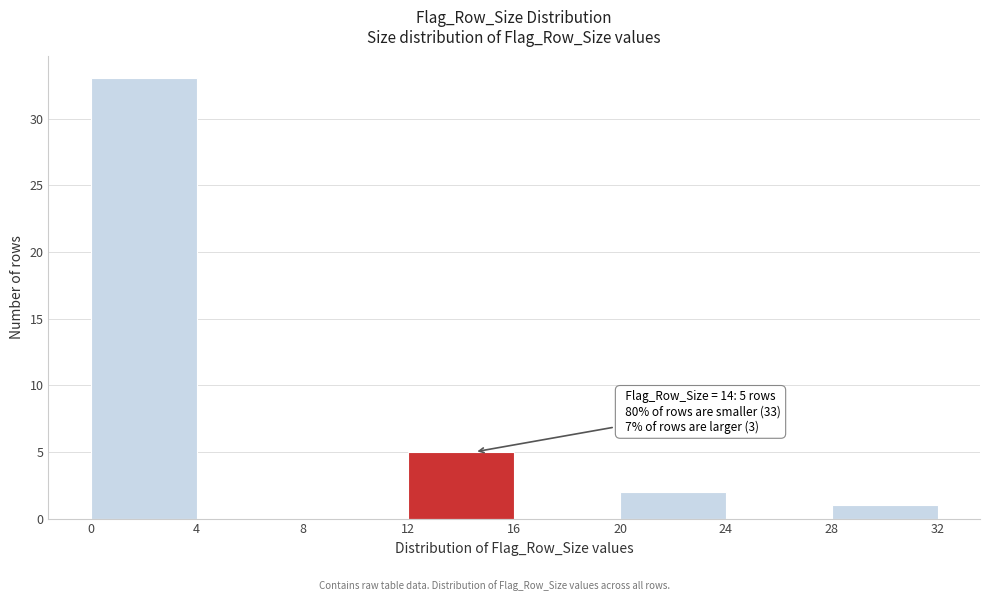

Which range on the x-axis has the tallest bar?

0 to 4